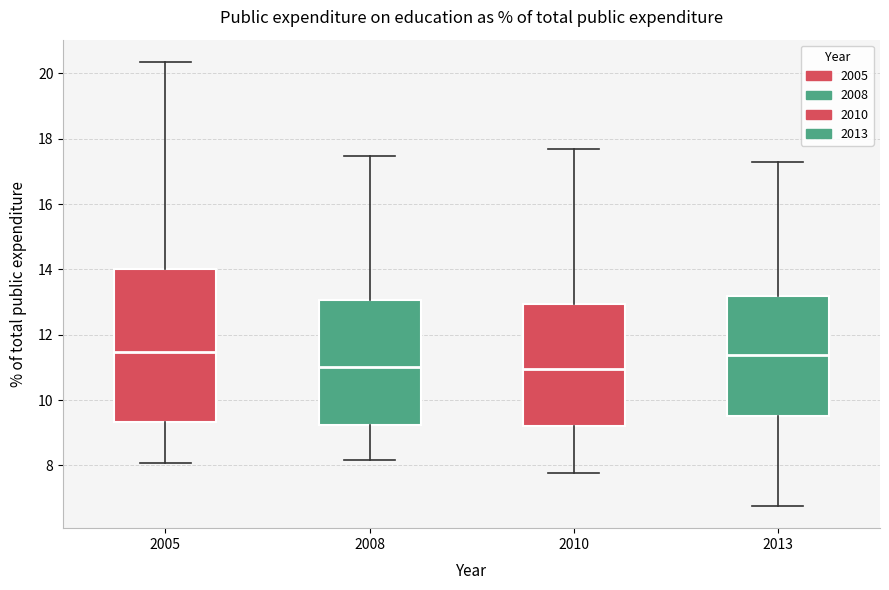

Reading left to right, read every box against the y-axis: the position of its median line, the range the box covers, and the ends of its whiskers. The values are not printed on the chart, so give them approximately, as read against the axis.

2005: median 11.4, box 9.4 to 14.0, whiskers 8.0 to 20.4
2008: median 11.0, box 9.2 to 13.0, whiskers 8.2 to 17.4
2010: median 11.0, box 9.2 to 13.0, whiskers 7.8 to 17.6
2013: median 11.4, box 9.6 to 13.2, whiskers 6.8 to 17.2